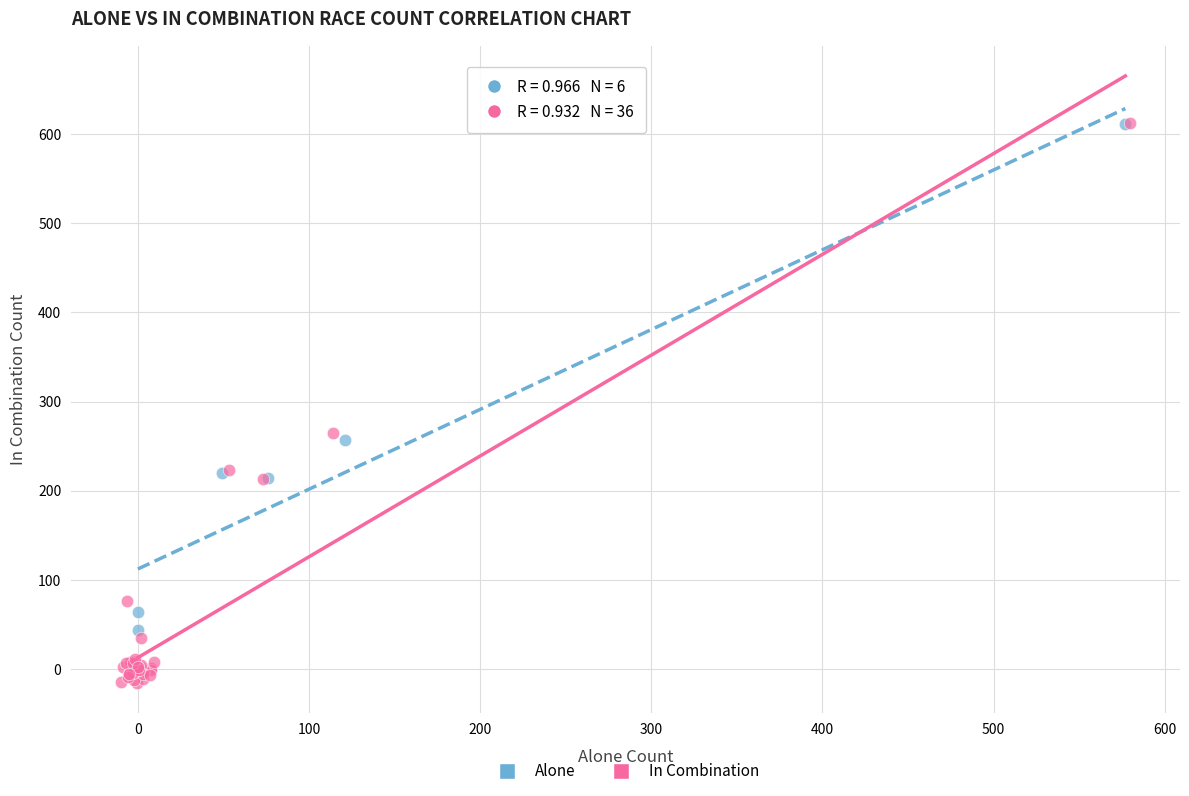

Which series contains the lowest Y value?

In Combination